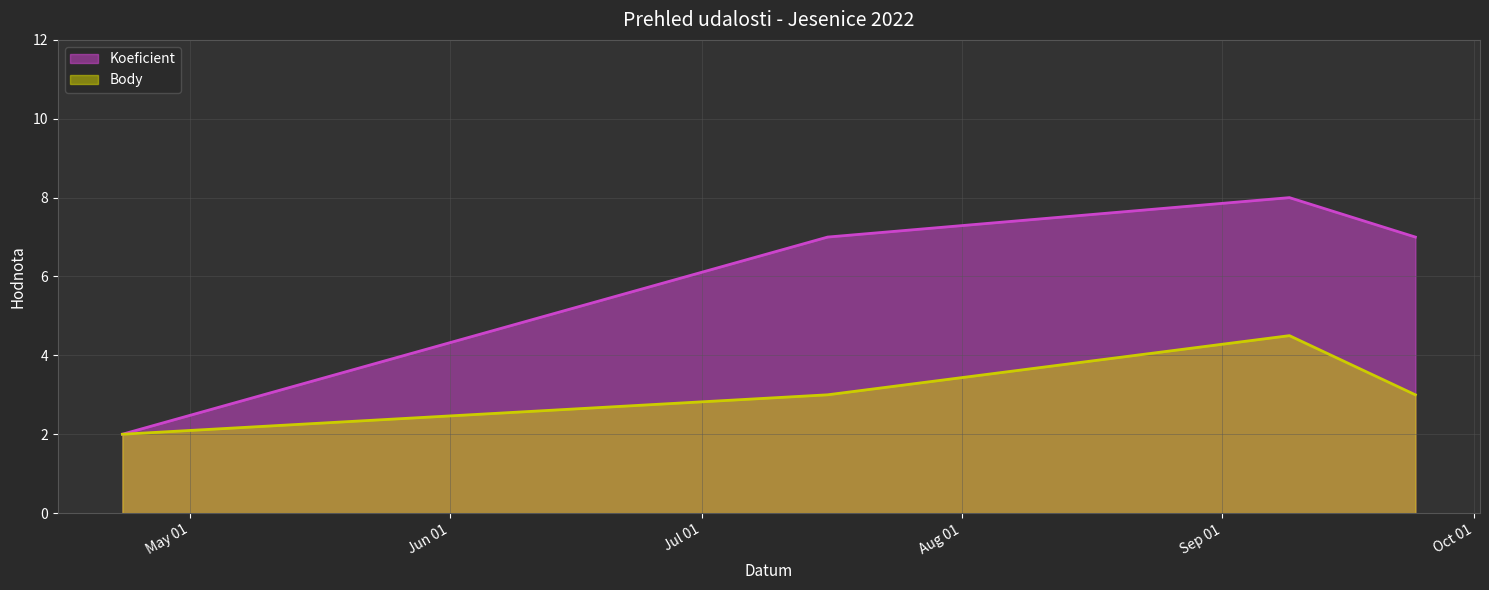

Which category has the highest value in the Body series?

2022-09-09